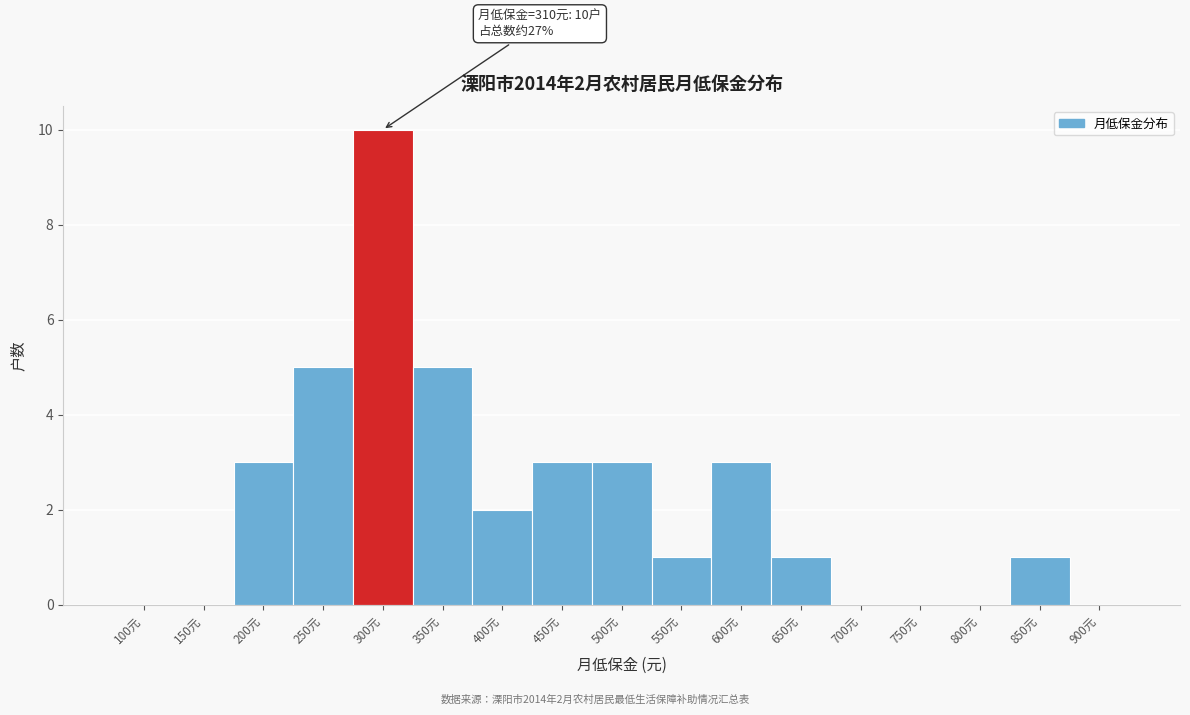

Reading left to right, list all the values displayed in this chart.

100元=0	150元=0	200元=3	250元=5	300元=10	350元=5	400元=2	450元=3	500元=3	550元=1	600元=3	650元=1	700元=0	750元=0	800元=0	850元=1	900元=0